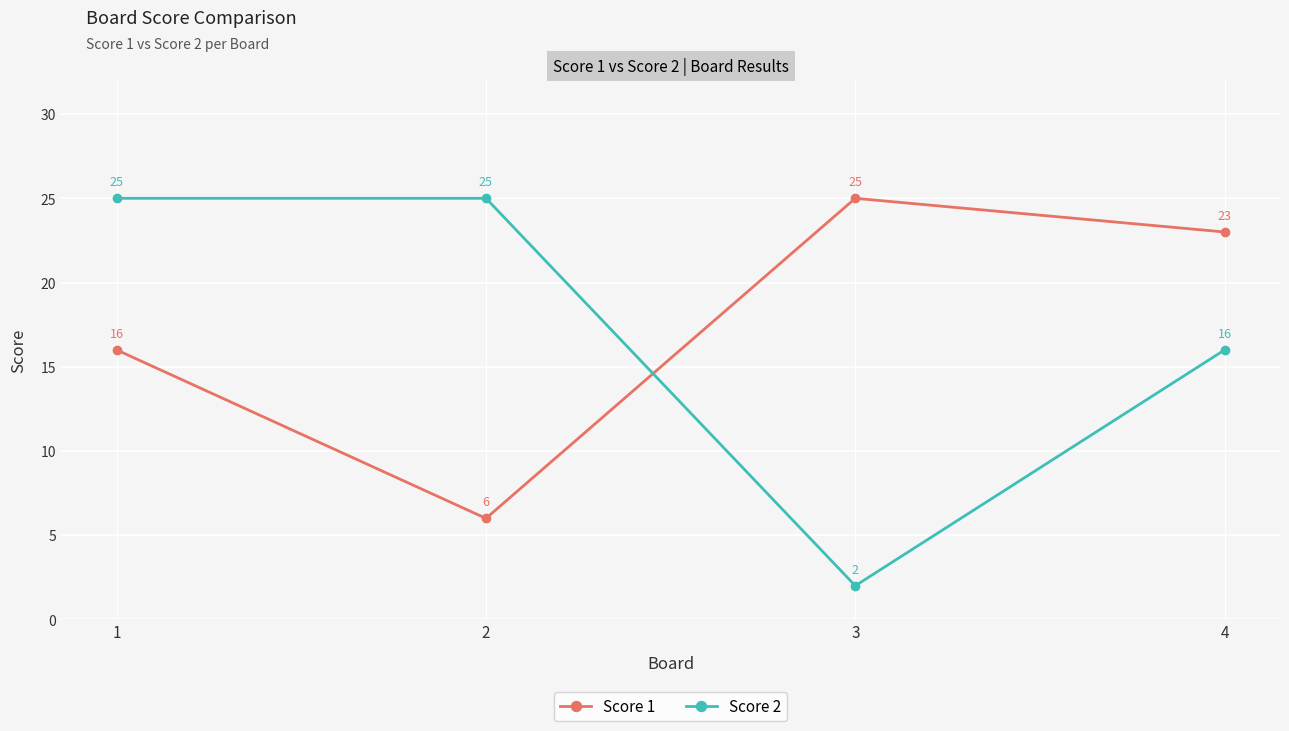

At 3, list the series in order from largest to smallest.

Score 1, Score 2